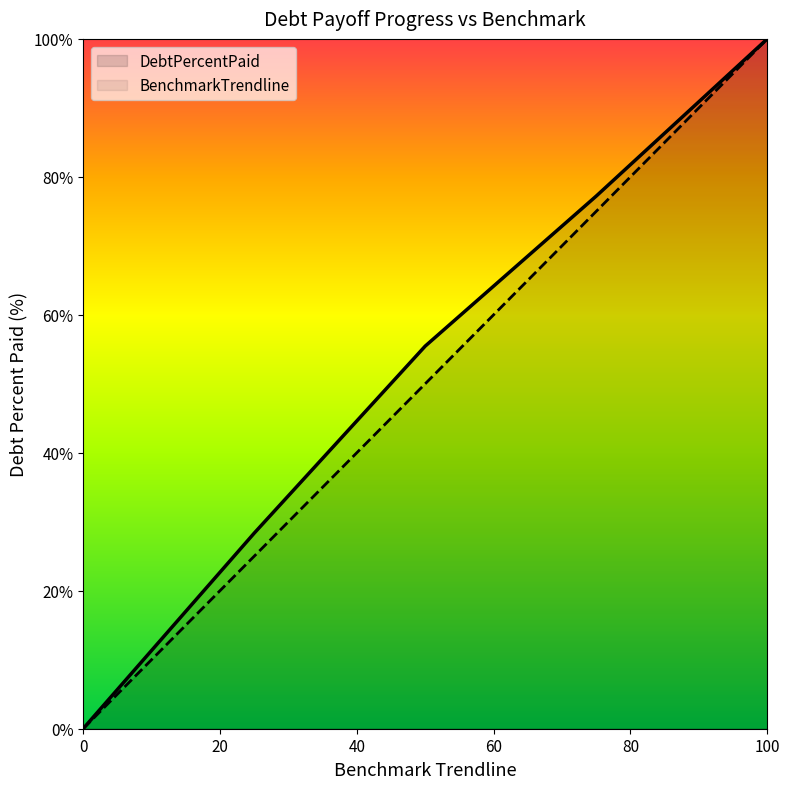

Rank the series by their maximum value, from lowest to highest.

DebtPercentPaid, BenchmarkTrendline